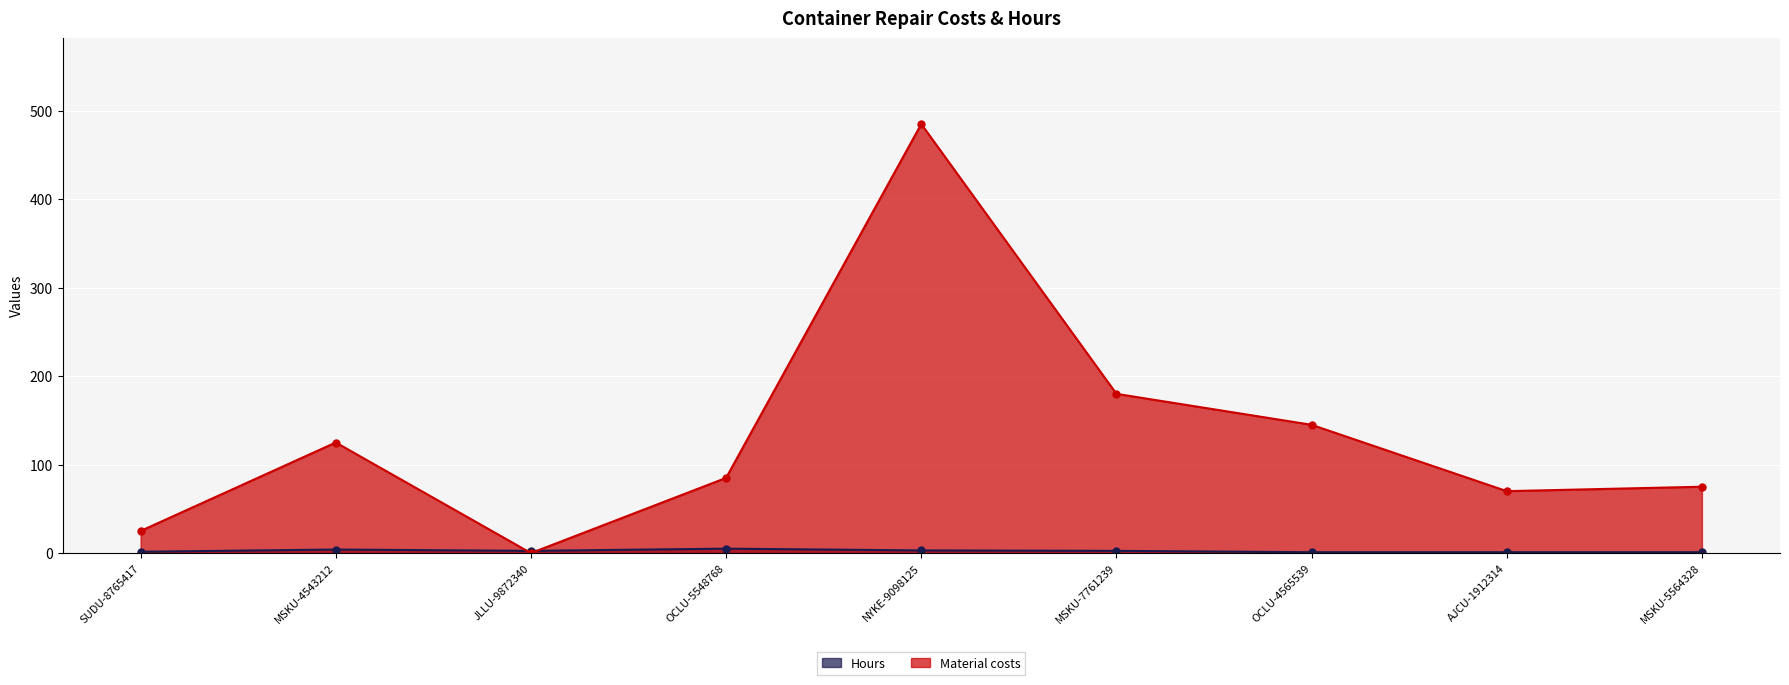

Read the Hours value at SUDU-8765417.

1.5